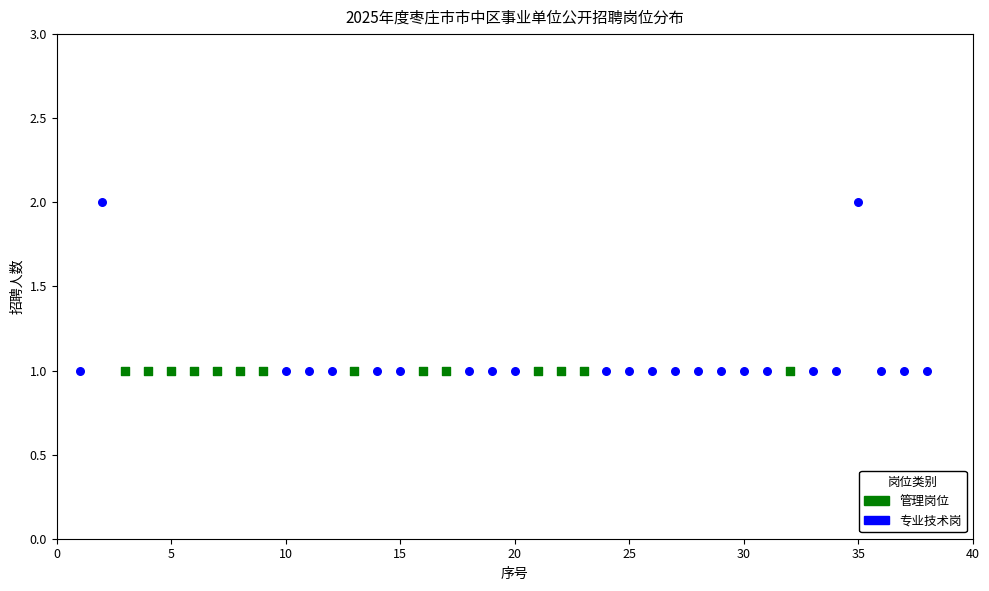

Which series reaches the maximum Y coordinate?

专业技术岗